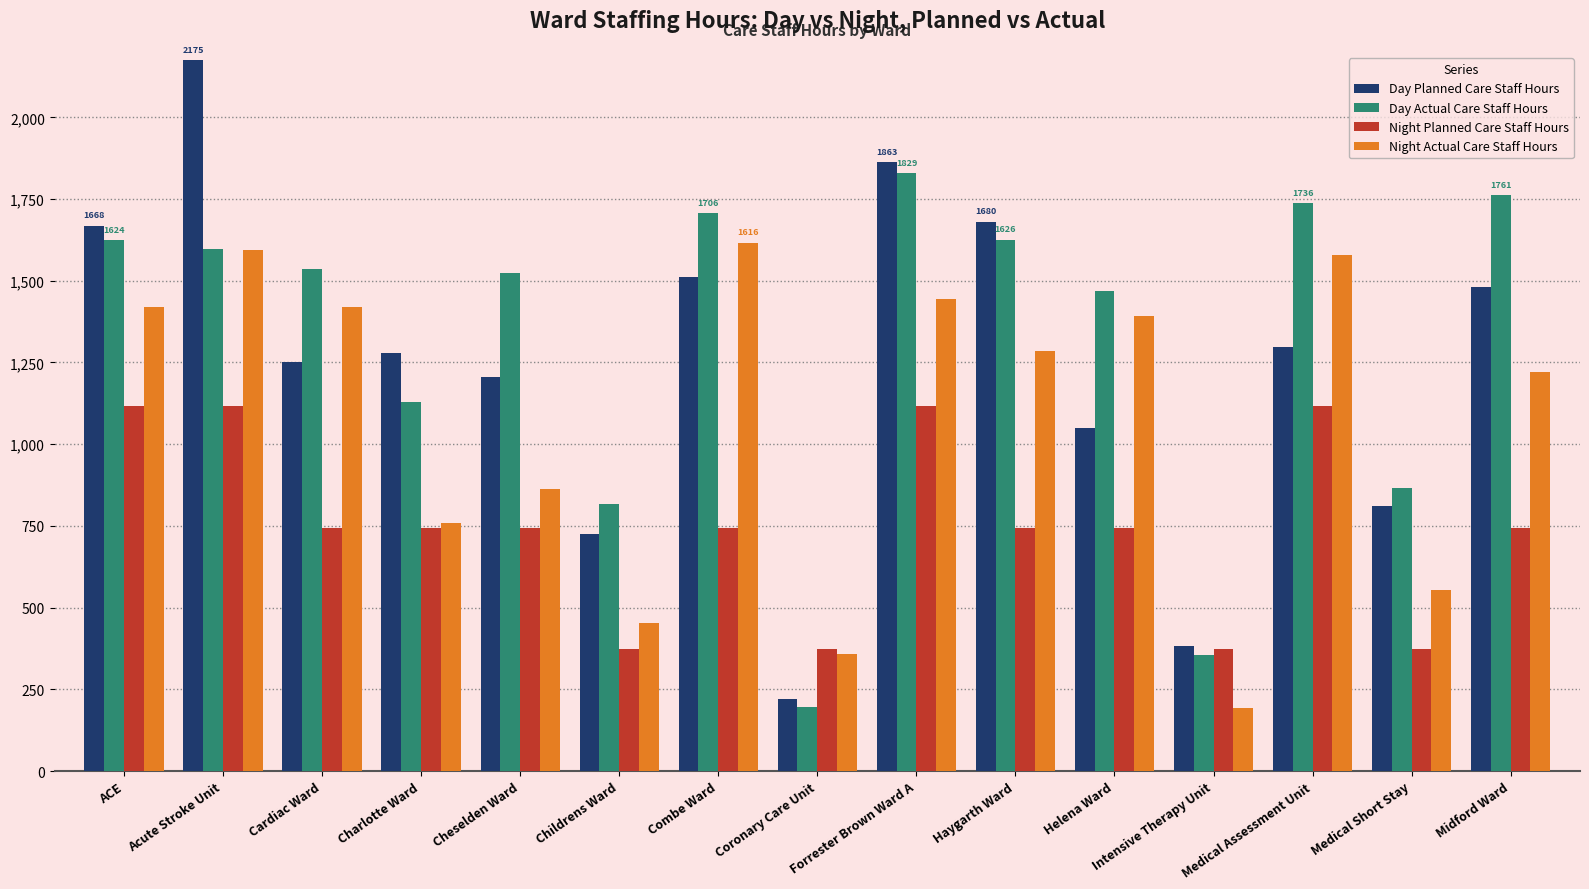

Between Combe Ward and Helena Ward, which series saw the biggest shift?

Day Planned Care Staff Hours